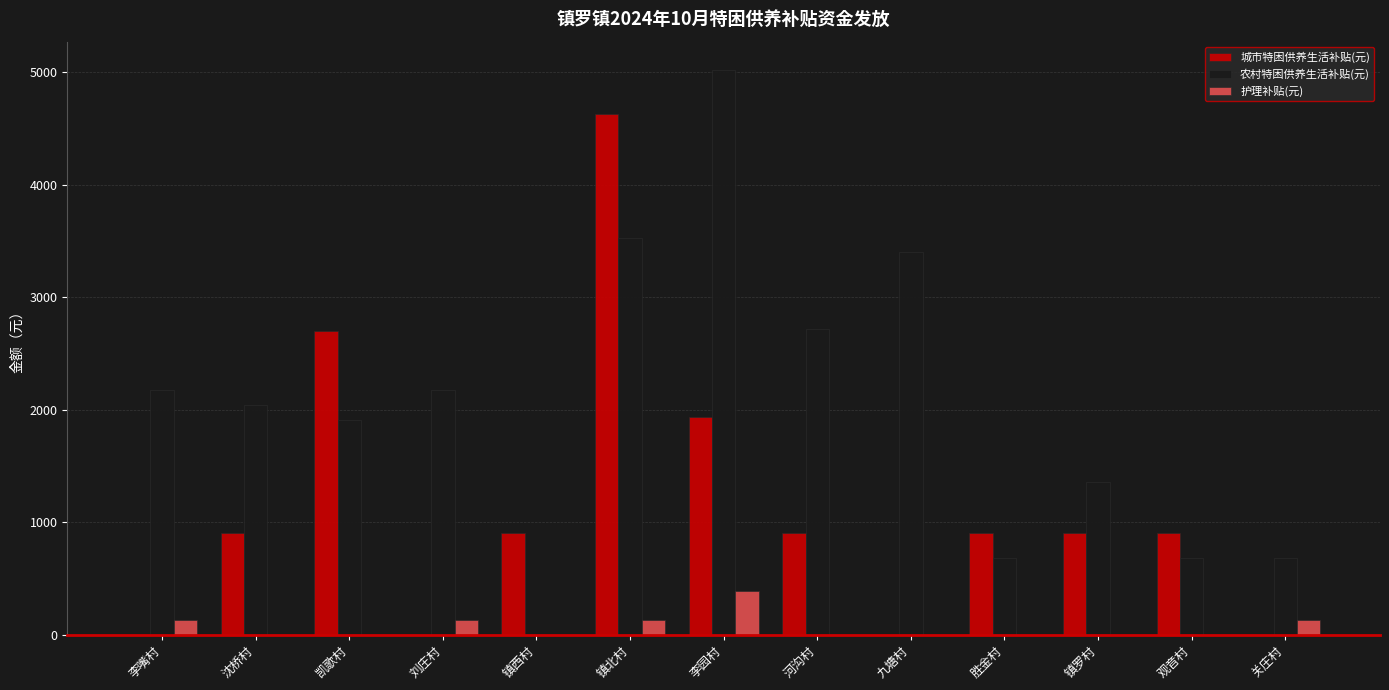

Reading left to right, list all the values displayed in this chart.

城市特困供养生活补贴(元): 李嘴村=0	沈桥村=900	凯歌村=2700	刘庄村=0	镇西村=900	镇北村=4630	李园村=1930	河沟村=900	九塘村=0	胜金村=900	镇罗村=900	观音村=900	关庄村=0
农村特困供养生活补贴(元): 李嘴村=2170	沈桥村=2040	凯歌村=1910	刘庄村=2170	镇西村=0	镇北村=3530	李园村=5020	河沟村=2720	九塘村=3400	胜金村=680	镇罗村=1360	观音村=680	关庄村=680
护理补贴(元): 李嘴村=130	沈桥村=0	凯歌村=0	刘庄村=130	镇西村=0	镇北村=130	李园村=390	河沟村=0	九塘村=0	胜金村=0	镇罗村=0	观音村=0	关庄村=130